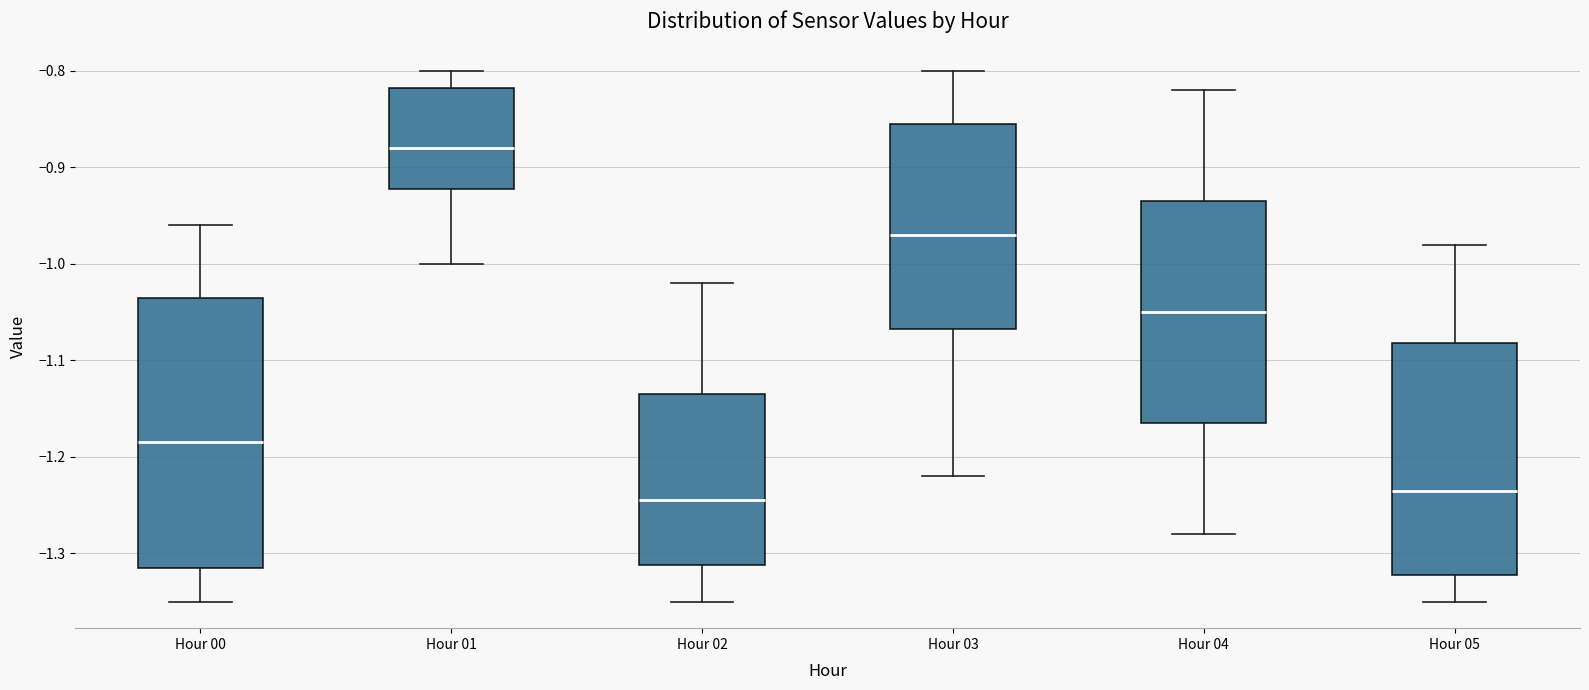

Reading left to right, read every box against the y-axis: the position of its median line, the range the box covers, and the ends of its whiskers. The values are not printed on the chart, so give them approximately, as read against the axis.

Hour 00: median -1.18, box -1.31 to -1.03, whiskers -1.35 to -0.96
Hour 01: median -0.88, box -0.92 to -0.82, whiskers -1.00 to -0.80
Hour 02: median -1.24, box -1.31 to -1.13, whiskers -1.35 to -1.02
Hour 03: median -0.97, box -1.07 to -0.85, whiskers -1.22 to -0.80
Hour 04: median -1.05, box -1.16 to -0.93, whiskers -1.28 to -0.82
Hour 05: median -1.23, box -1.32 to -1.08, whiskers -1.35 to -0.98